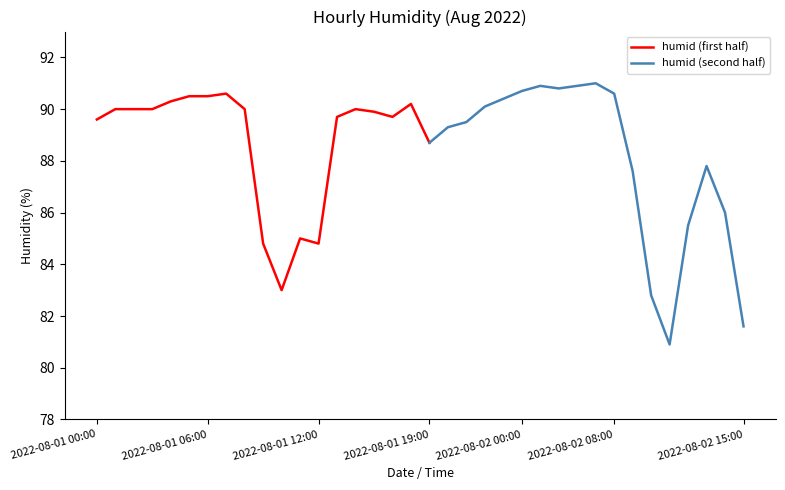

The chart shows a value of 90.7 at 2022-08-02 00:00. True or false?

True